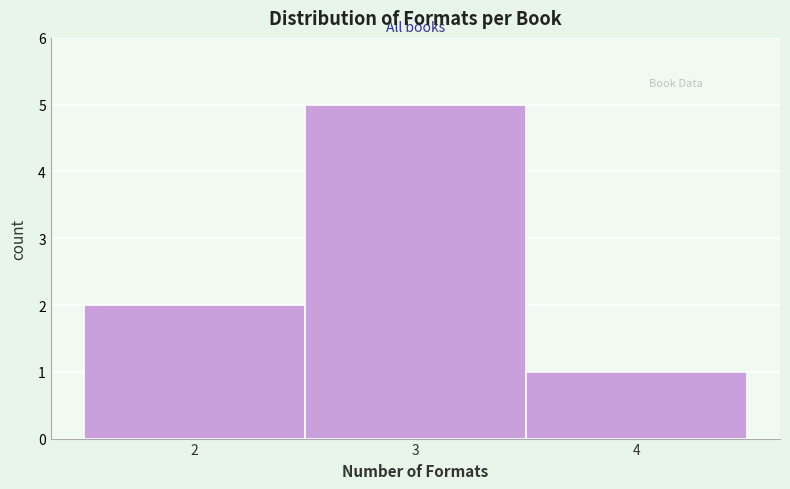

Which range on the x-axis has the tallest bar?

2.5 to 3.5